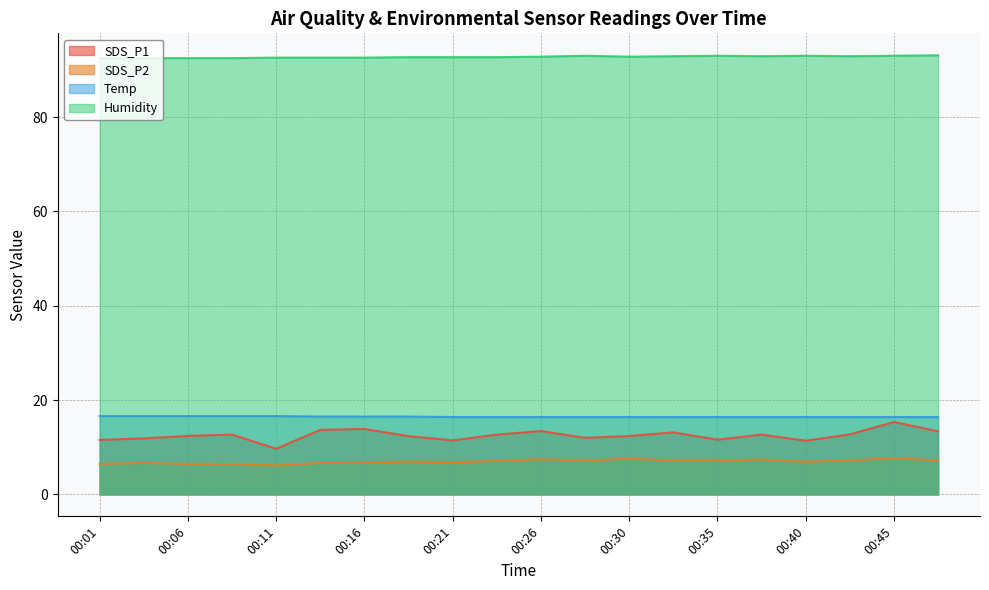

Rank the series by their maximum value, from lowest to highest.

SDS_P2, SDS_P1, Temp, Humidity